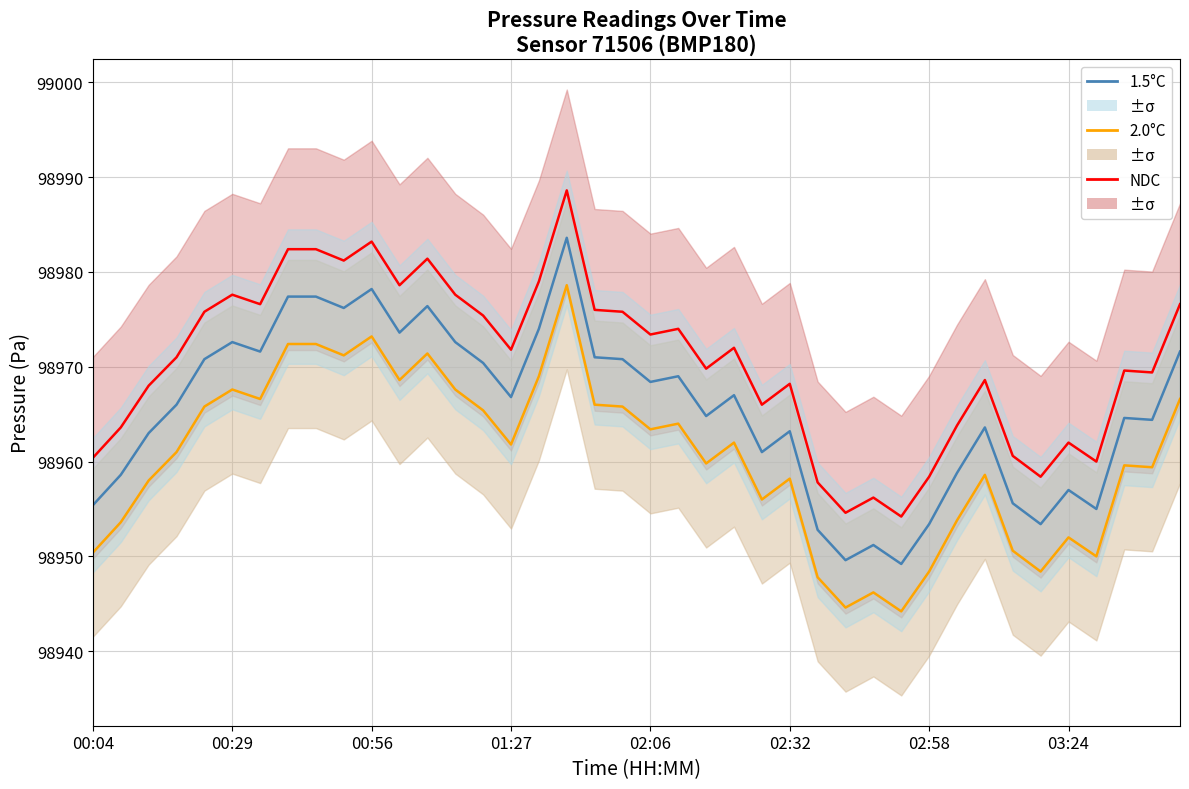

What is the sum of the NDC values at 14 and 22?

197945.2